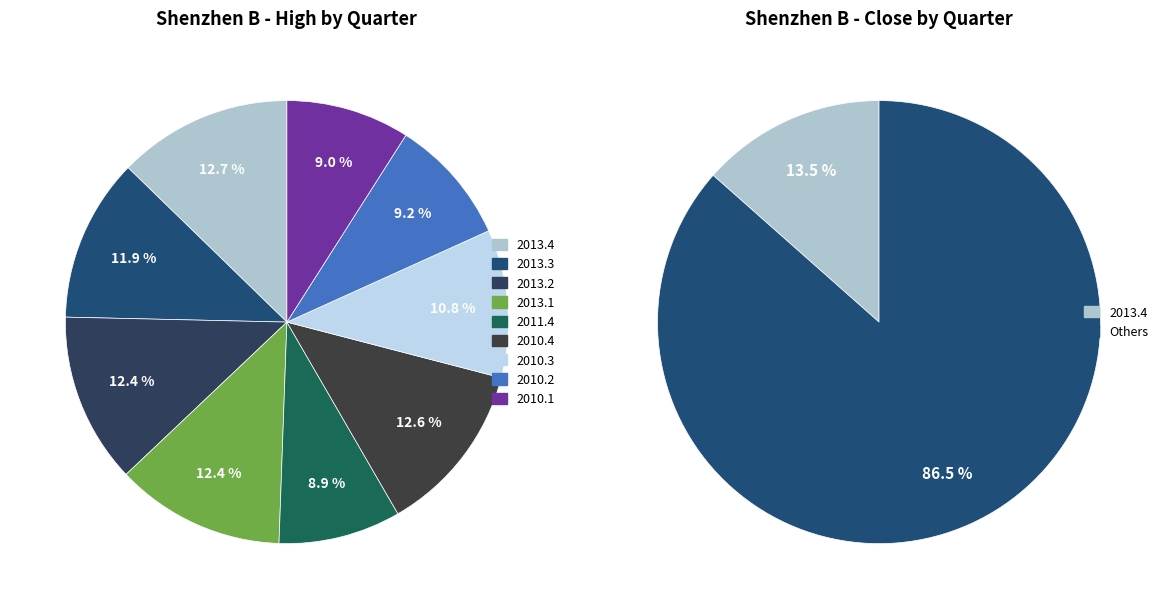

To the nearest percent, what is the combined percentage of 2011.4 and 2010.4?

22%